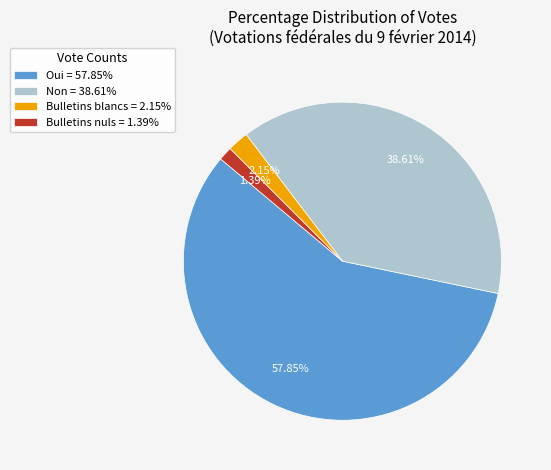

What is the smallest slice in the pie chart?

Bulletins nuls